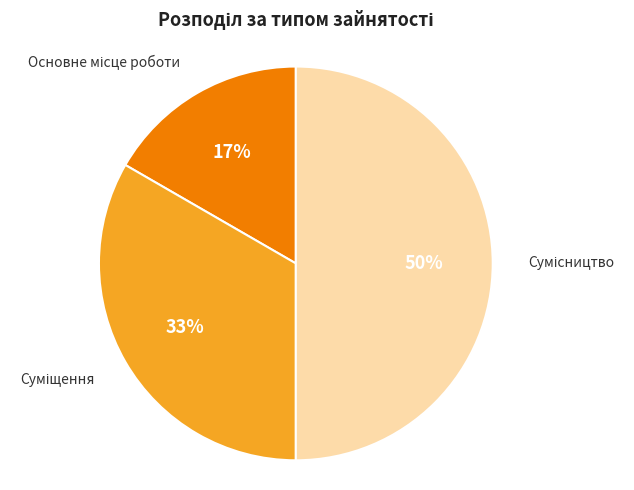

To the nearest percent, what is the difference between the largest and smallest slice percentages?

33%